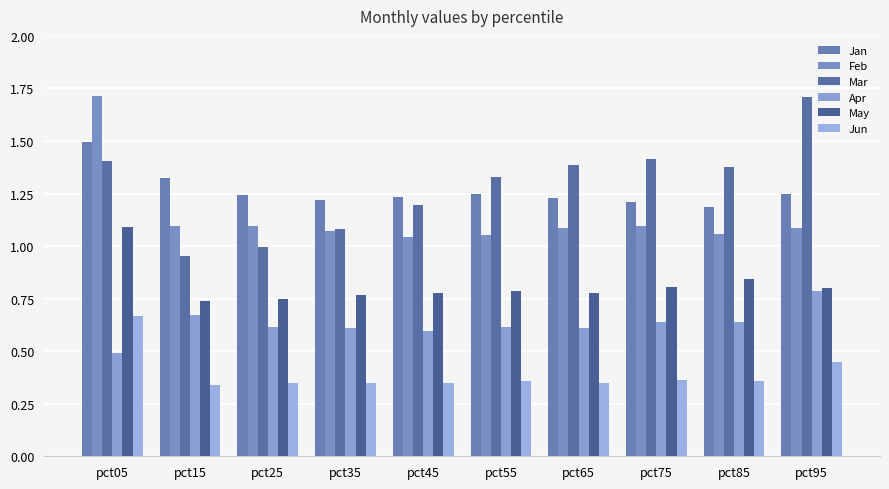

What is the smallest value displayed?

0.3